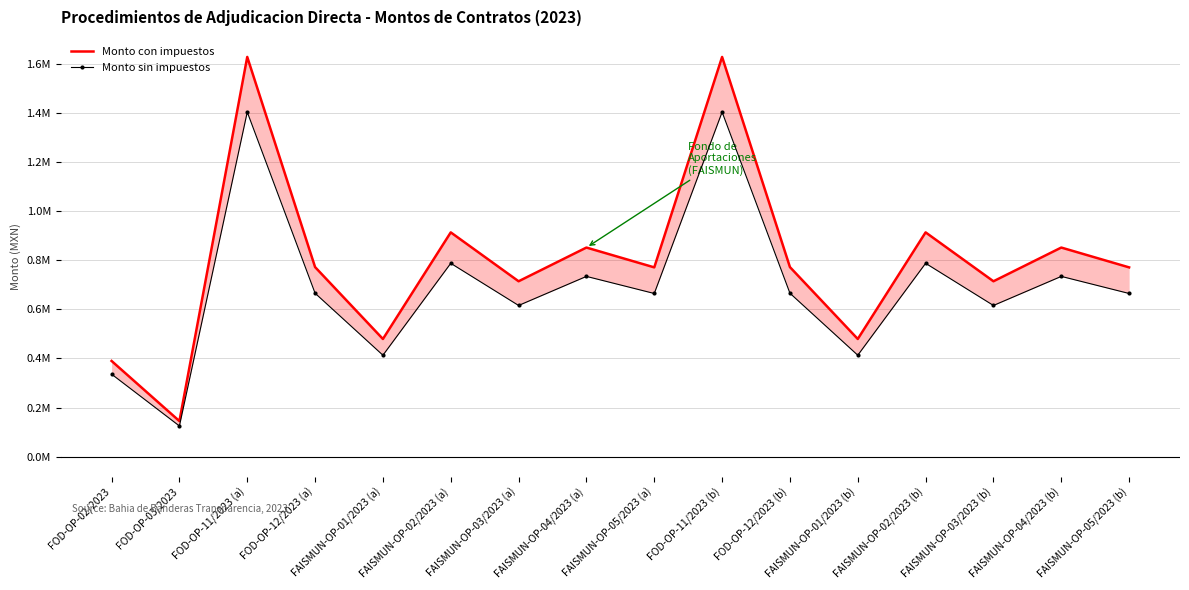

In Monto con impuestos, how many points are higher than both neighbors (excluding endpoints)?

6